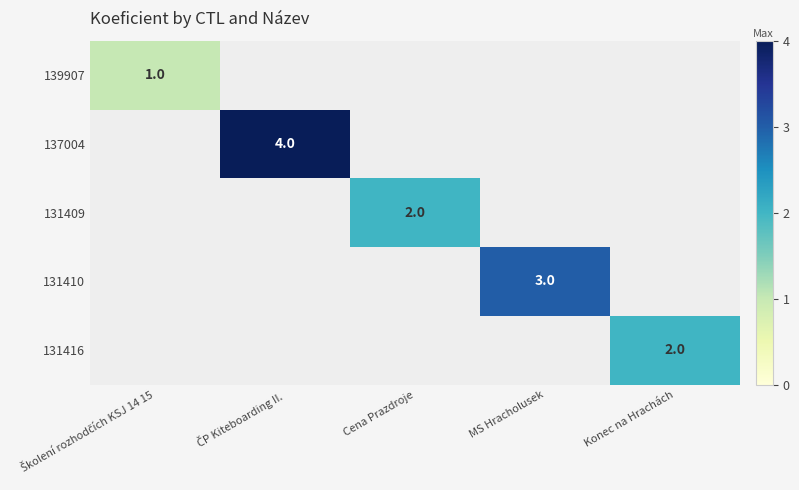

The value of 131410 at MS Hracholusek is 5. True or false?

False